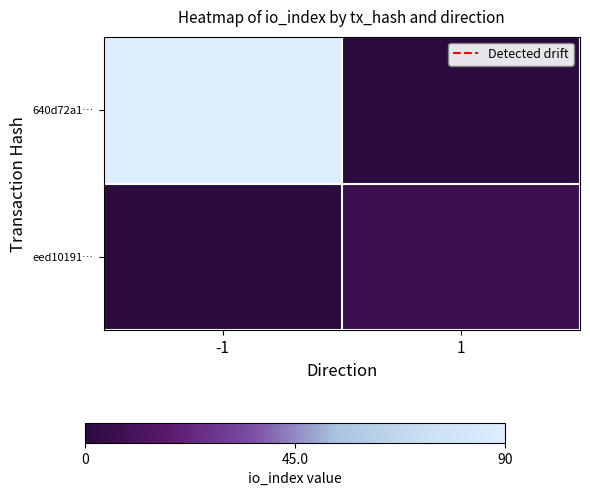

How many data points does each series have?

2